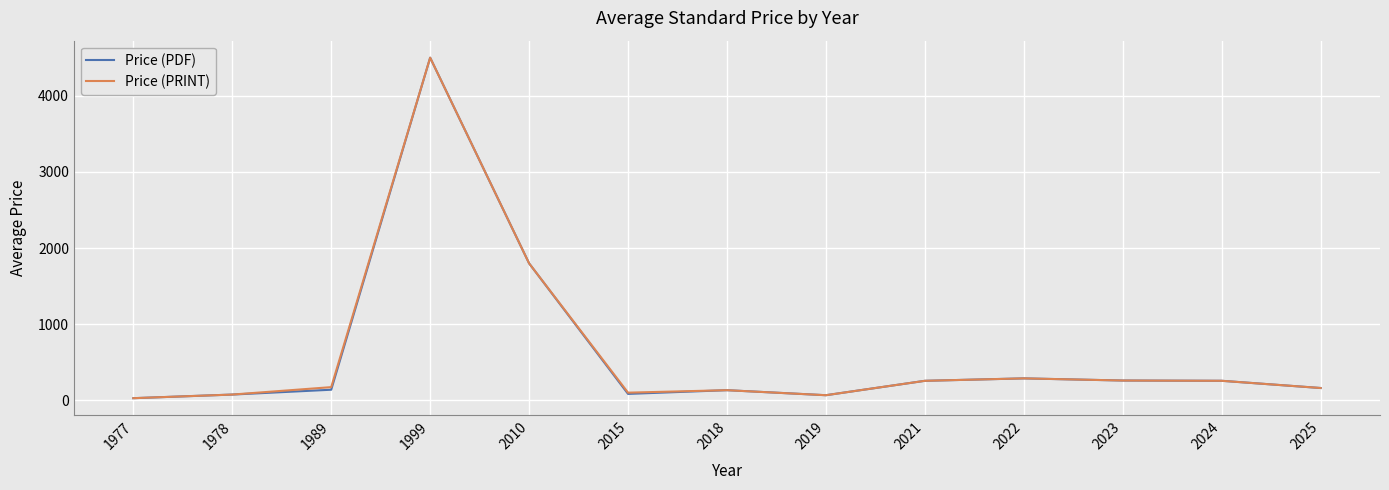

What is the total value across all series at 1999?

9000.0